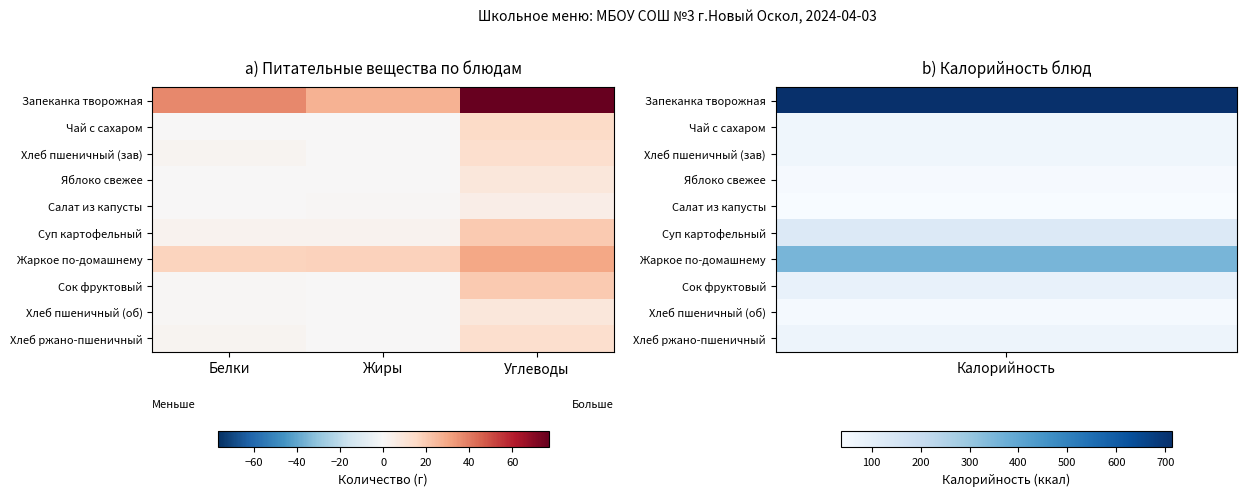

Which series has the largest total across all categories?

Запеканка творожная